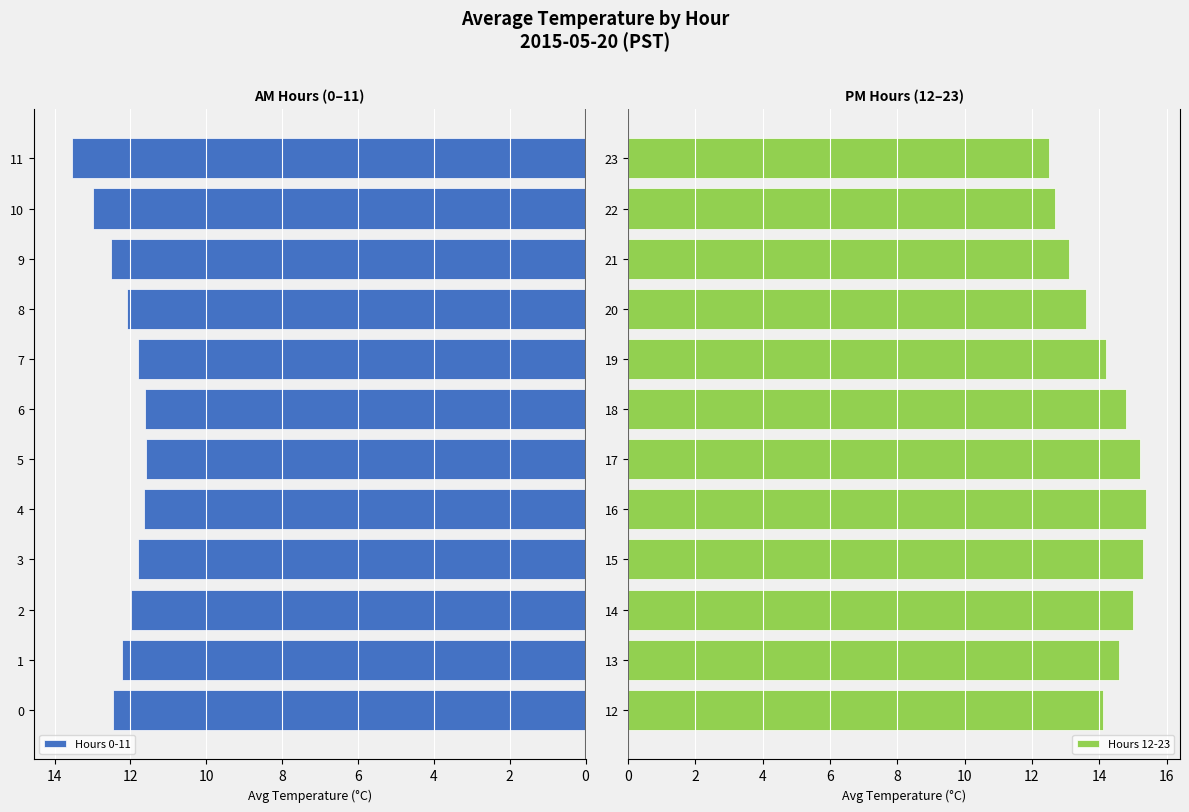

What is the minimum value for Hours 12-23?

12.5